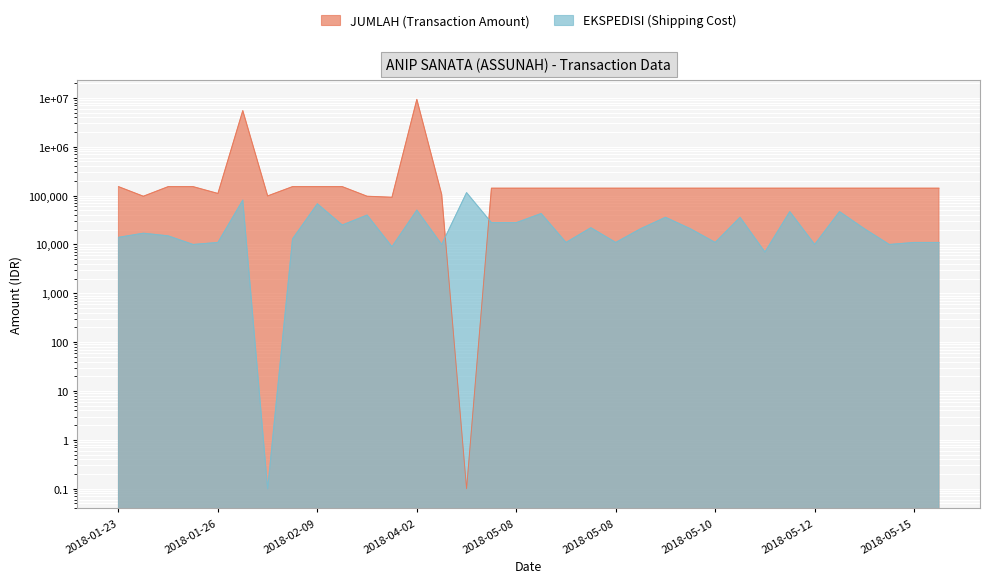

Is it true that EKSPEDISI (Shipping Cost) equals 34114.2 at 2018-05-14?

False